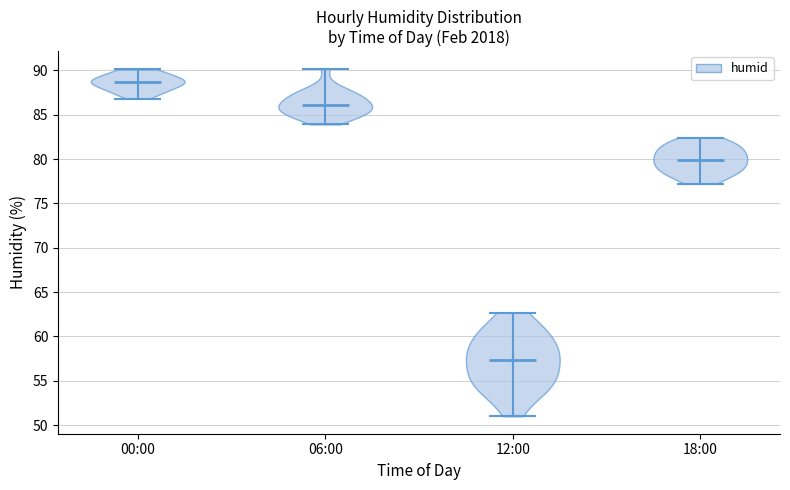

Reading left to right, read every violin against the y-axis: where its median line is, and the lowest and highest points it reaches. The values are not printed on the chart, so give them approximately, as read against the axis.

00:00: median line 88.5, lowest point 87.0, highest point 90.0
06:00: median line 86.0, lowest point 84.0, highest point 90.0
12:00: median line 57.5, lowest point 51.0, highest point 62.5
18:00: median line 80.0, lowest point 77.0, highest point 82.5